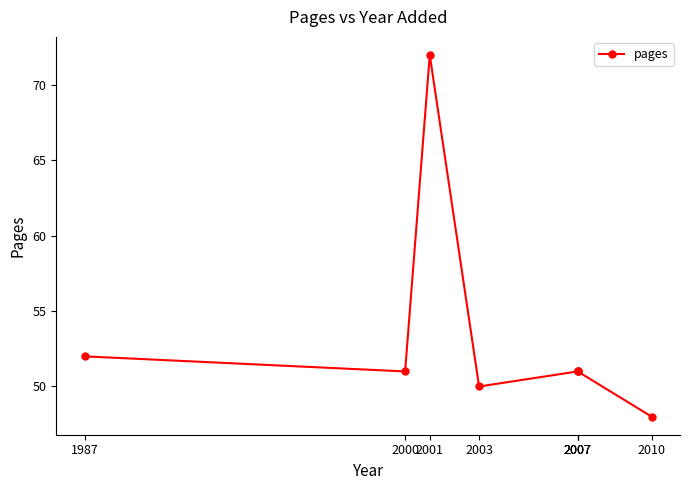

Which category has the highest value across all series?

2001